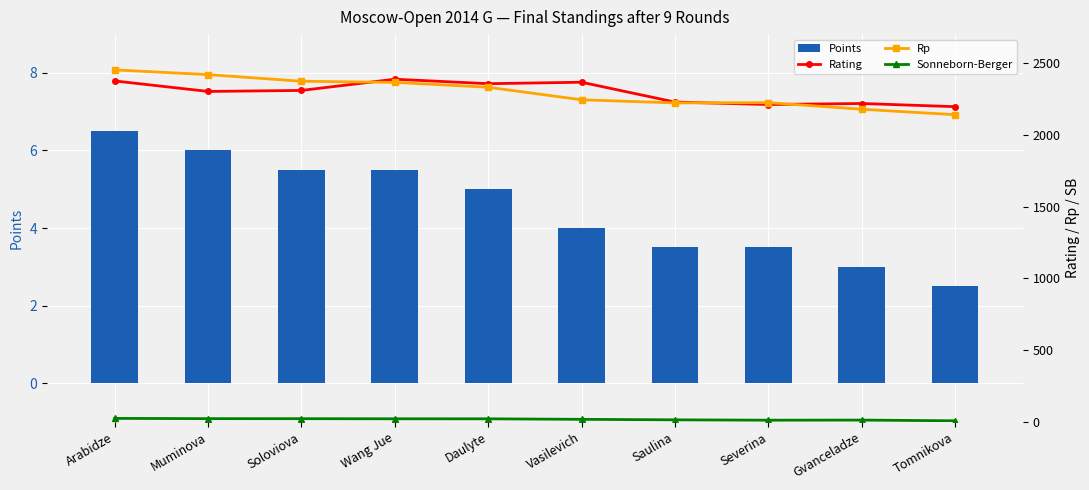

At Muminova, list the series in order from smallest to largest.

Points, Sonneborn-Berger, Rating, Rp